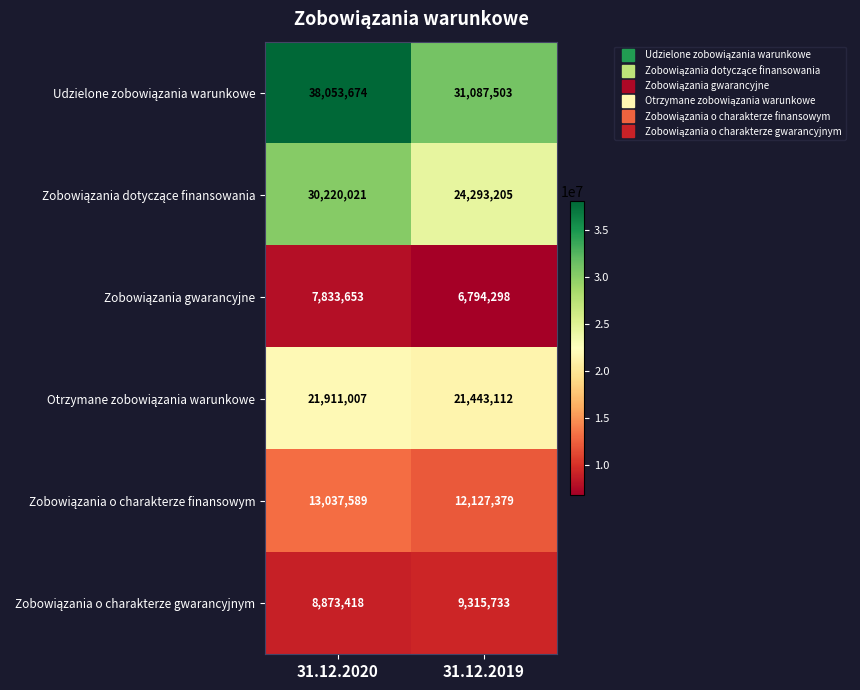

At which category is the sum across all series the highest?

31.12.2020